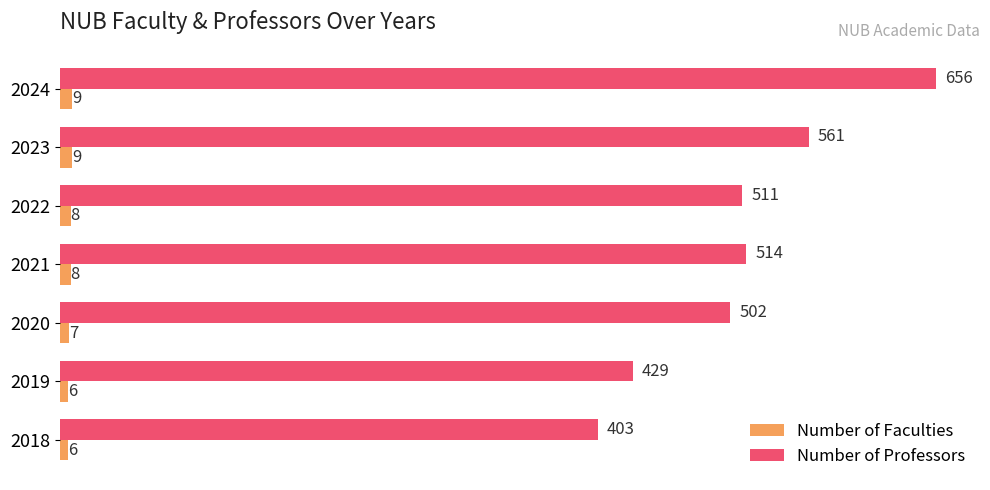

Read the Number of Professors value at 2020, to the nearest 10.

500